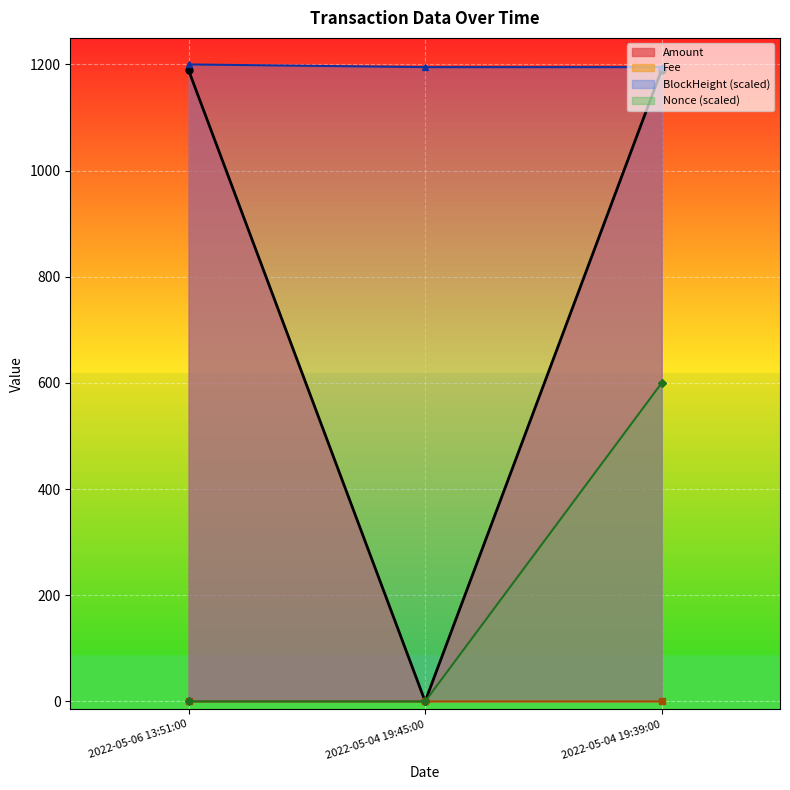

What position from the right is 2022-05-04 19:39:00?

1